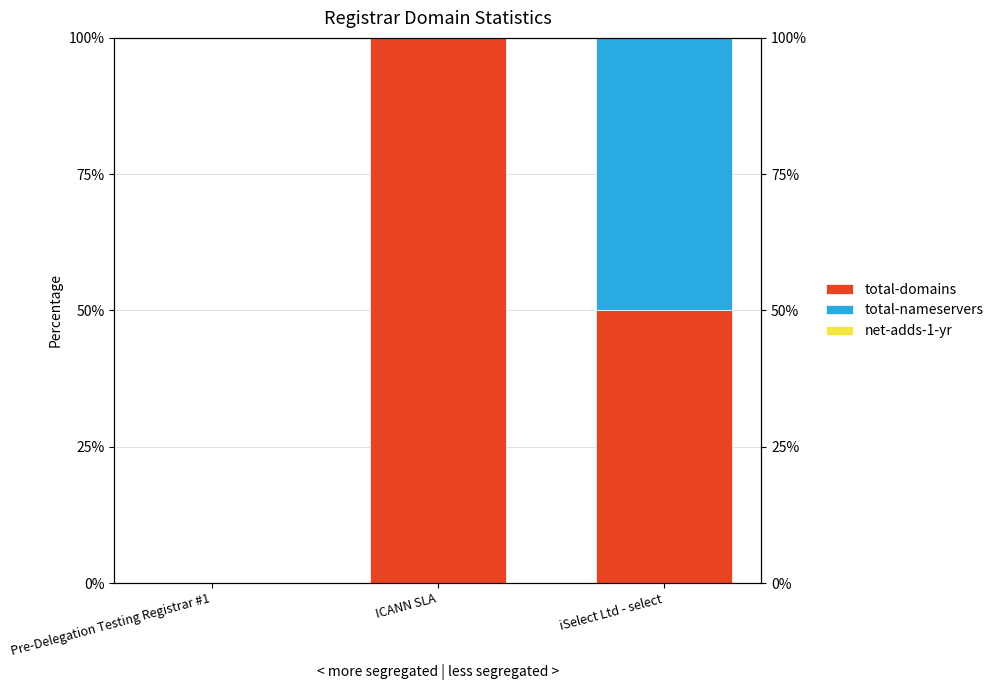

What is the greatest value displayed?

100